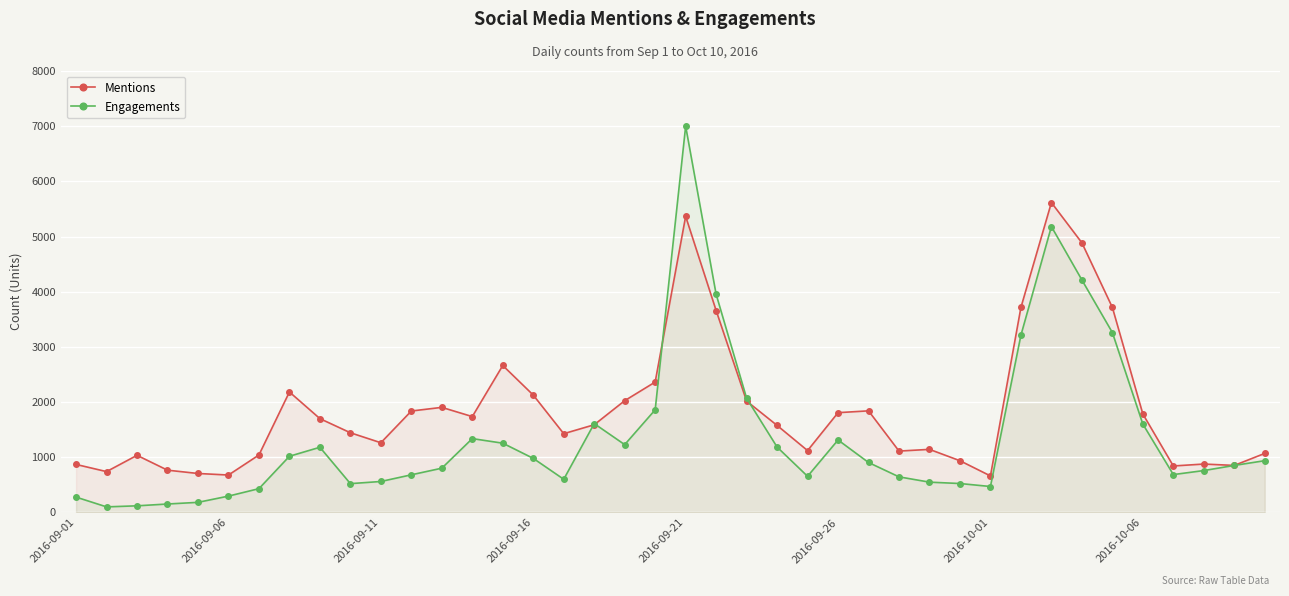

Which series changed the most between 2016-09-11 and 2016-09-26?

Engagements